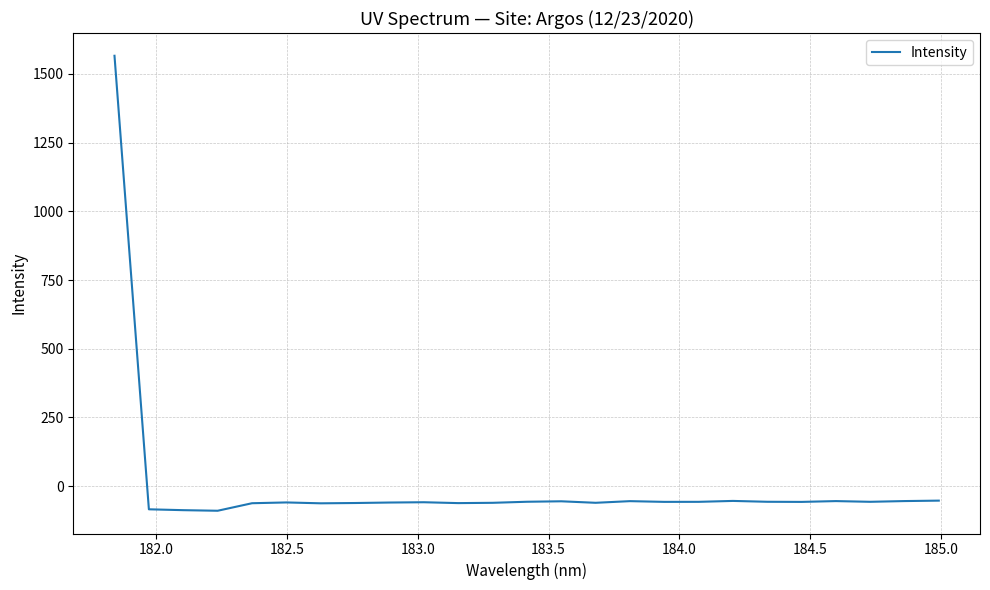

How many lines are shown in the chart?

1